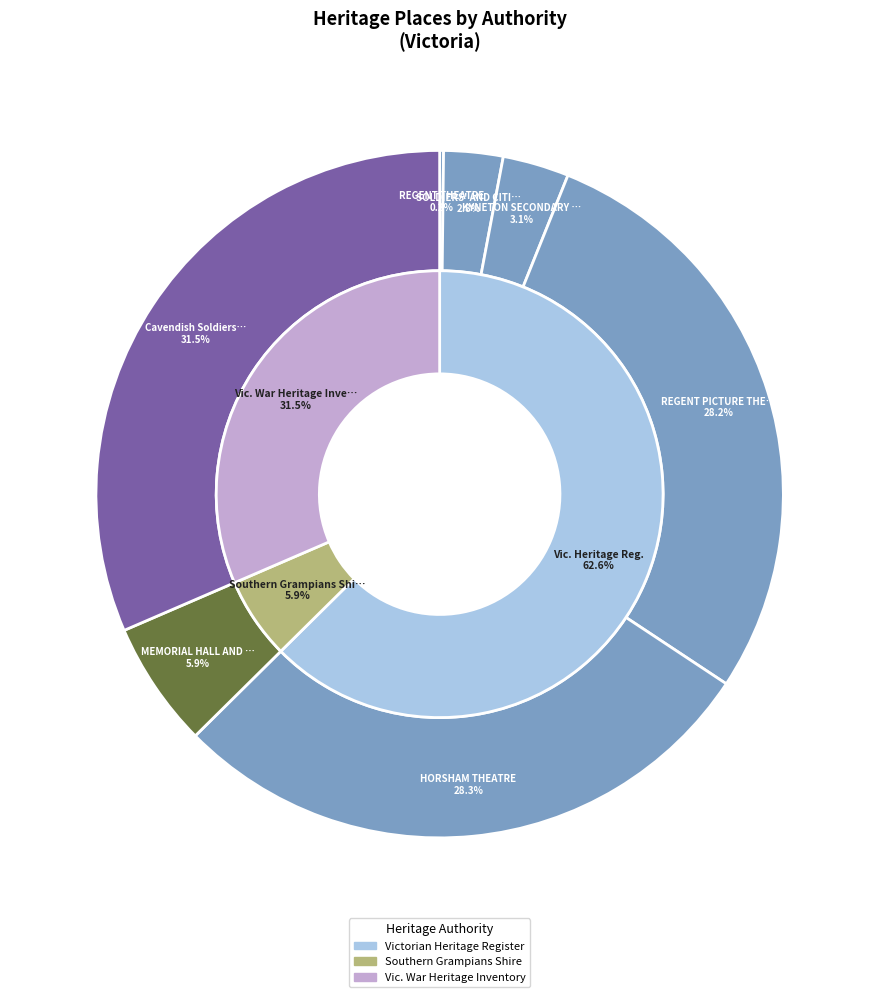

How much of the chart is everything except Cavendish Soldiers' Memorial Hall?

68.5%